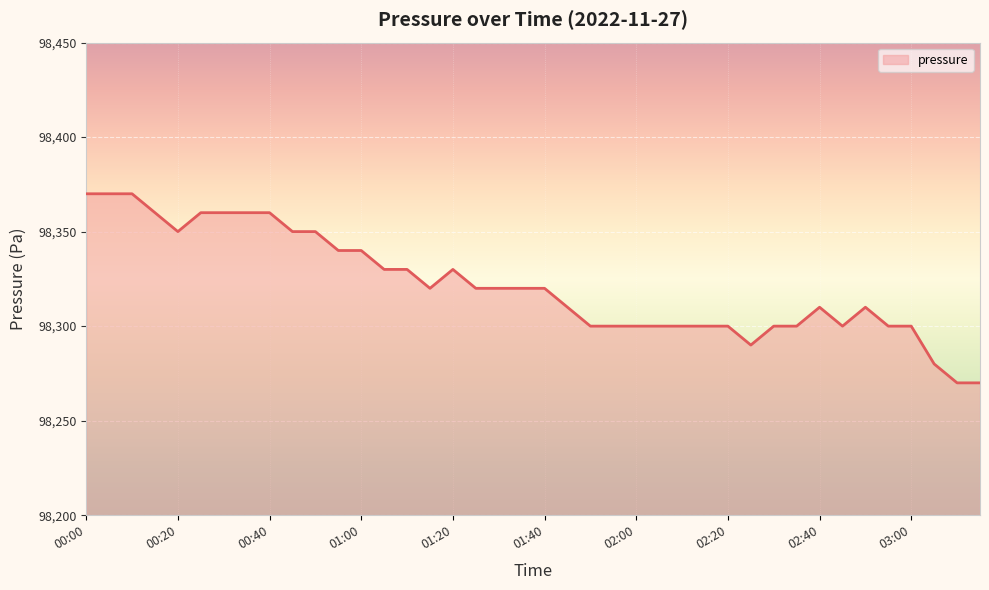

What is the difference between the maximum and minimum values?

100